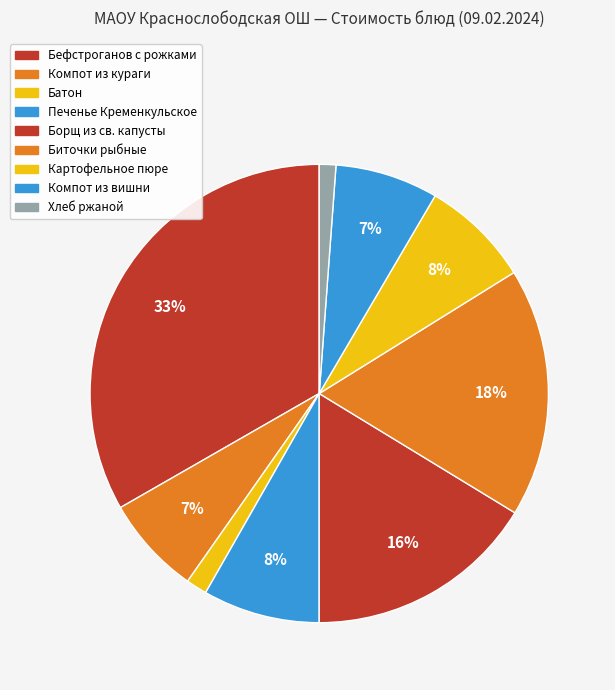

The Биточки рыбные slice represents 18% of the pie. True or false?

True